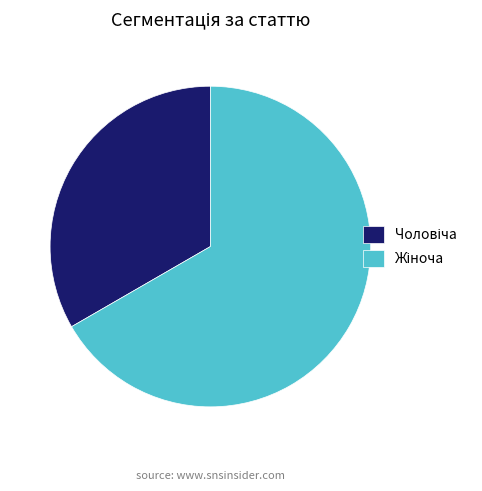

Is there any slice that represents more than half of the pie?

Yes